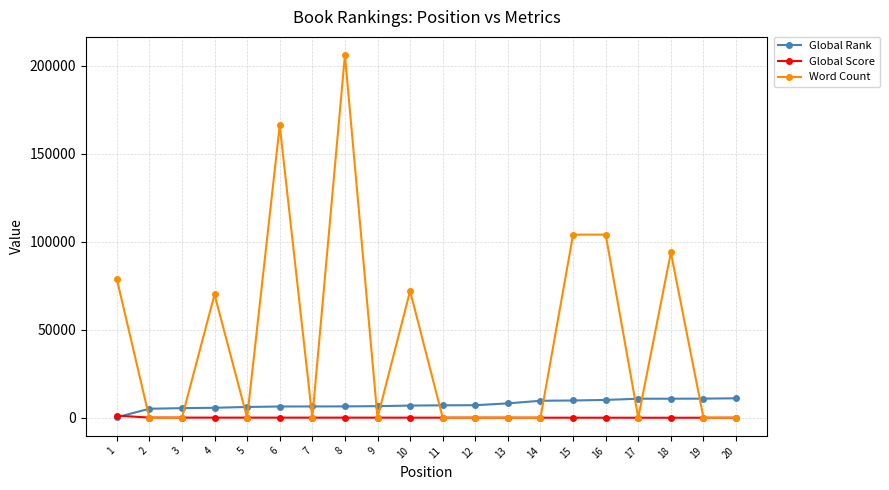

What is the sum of all Global Score values?

2015